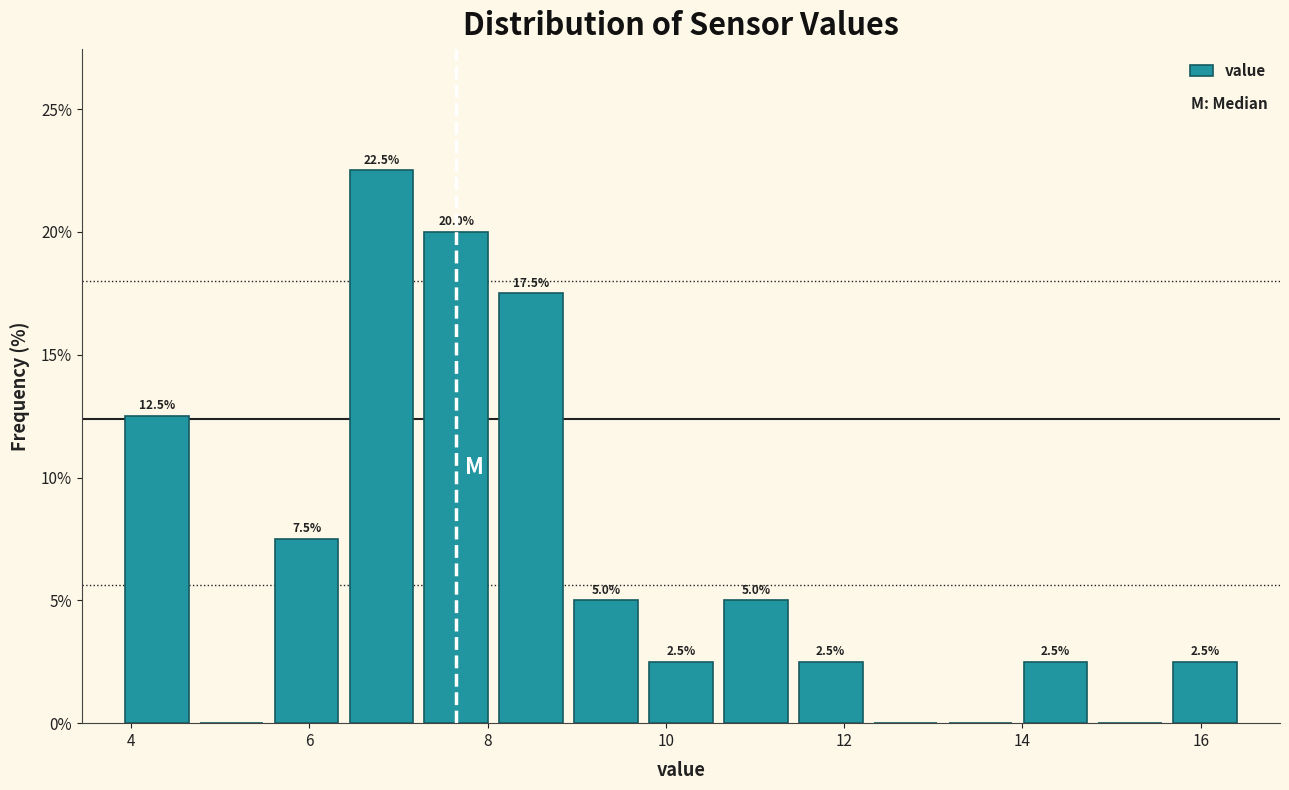

Which range on the x-axis has the tallest bar?

6.4 to 7.2